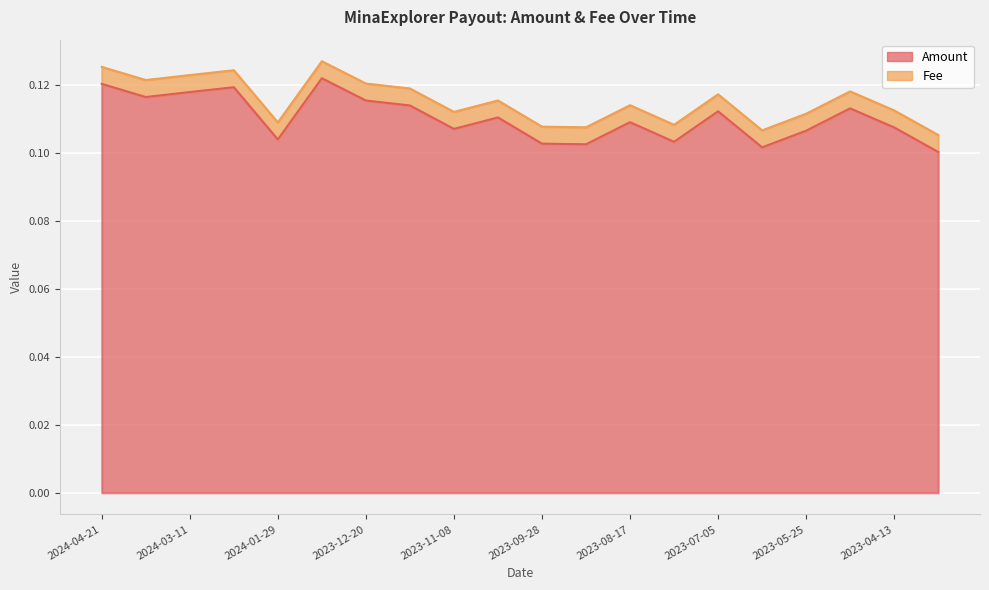

How many points are higher than both their immediate neighbors (excluding endpoints)?

6